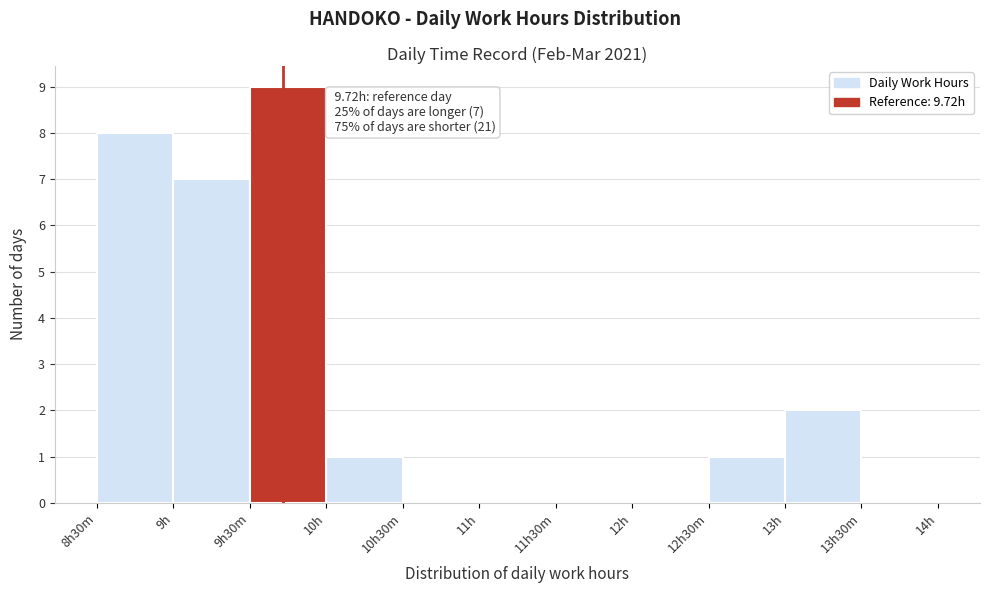

Reading left to right, extract all data points from this chart.

8h30m=8	9h=7	9h30m=9	10h=1	10h30m=0	11h=0	11h30m=0	12h=0	12h30m=1	13h=2	13h30m=0